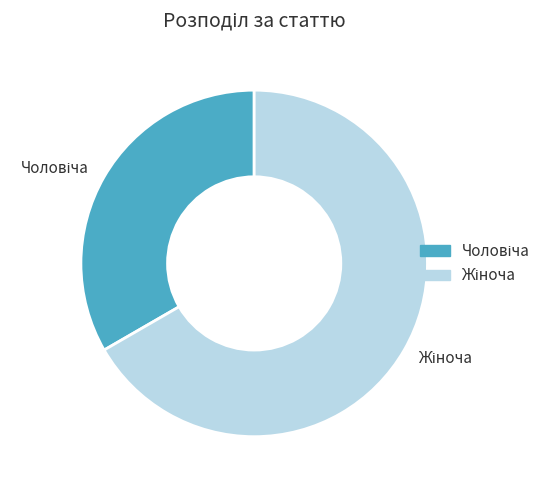

Does any single category account for the majority?

Yes